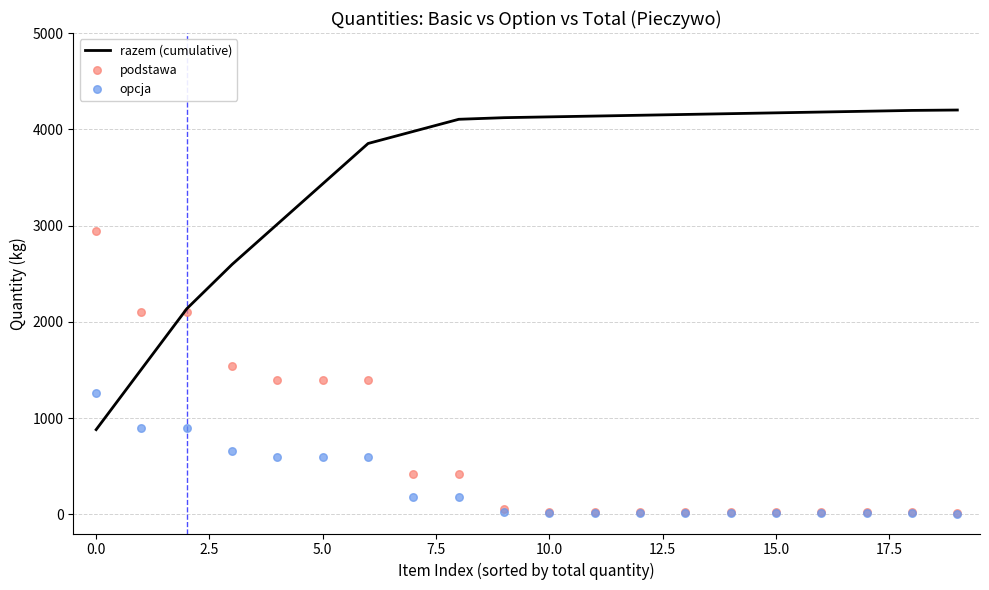

What is the minimum value for razem (cumulative)?

879.4